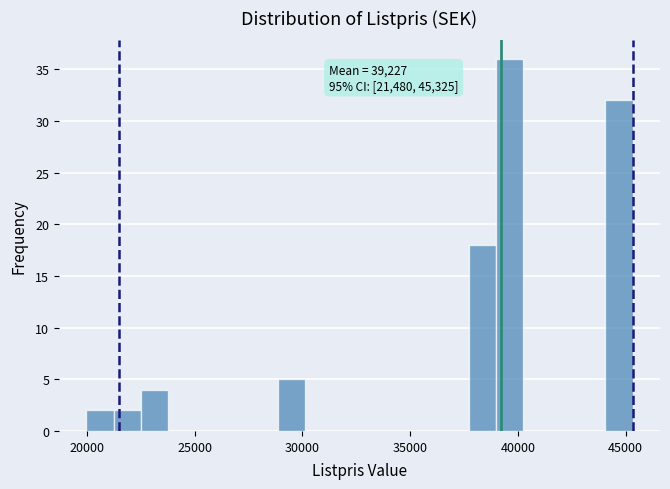

Around what value on the x-axis is the tallest bar? Give the approximate position of its centre, as read against the axis.

39500